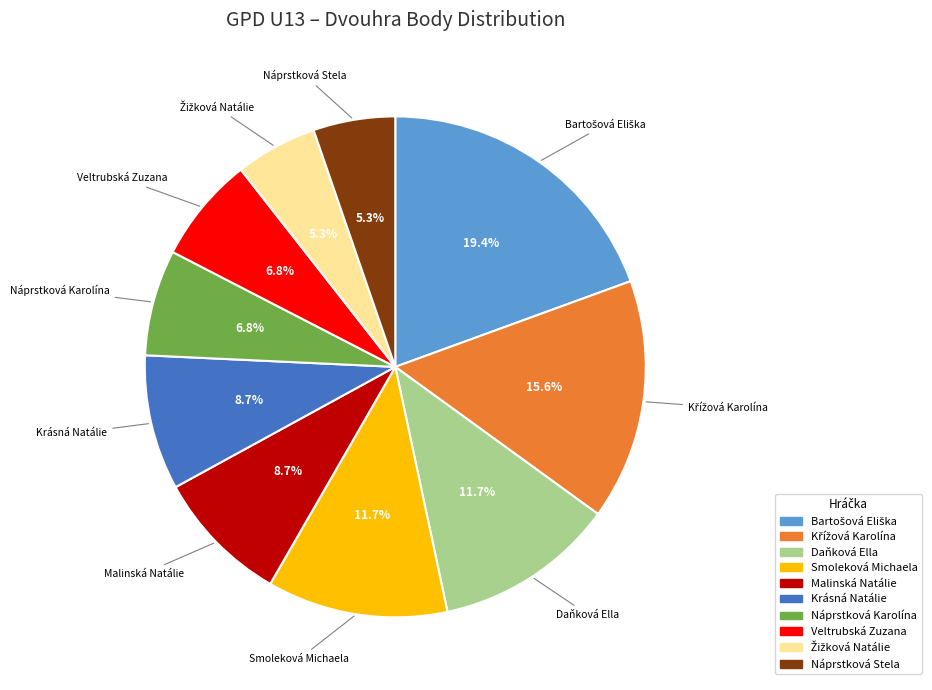

What portion of the pie excludes Smoleková Michaela?

88.3%